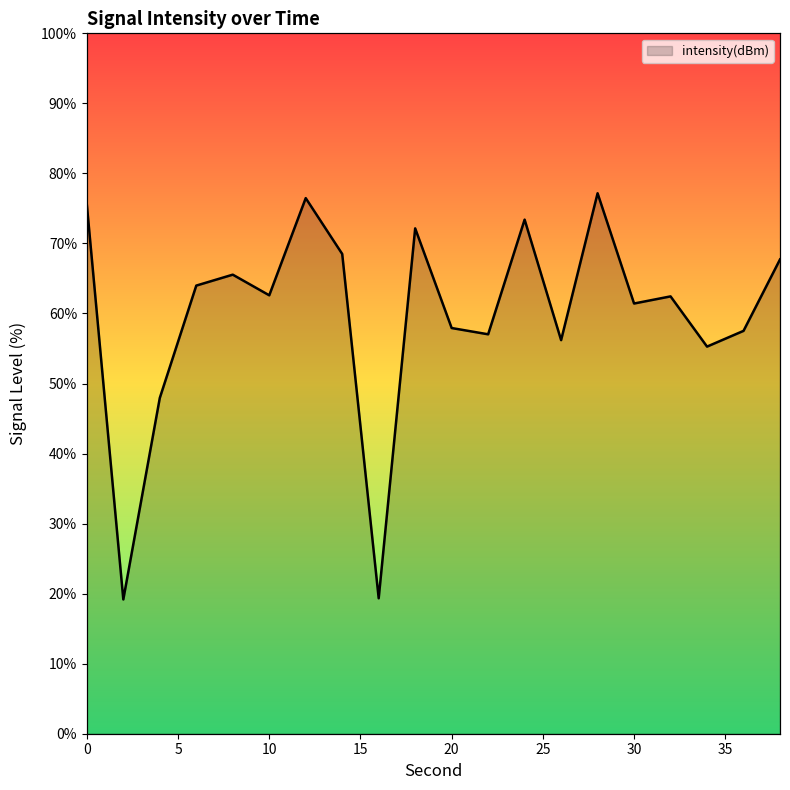

Where is the first local maximum?

8